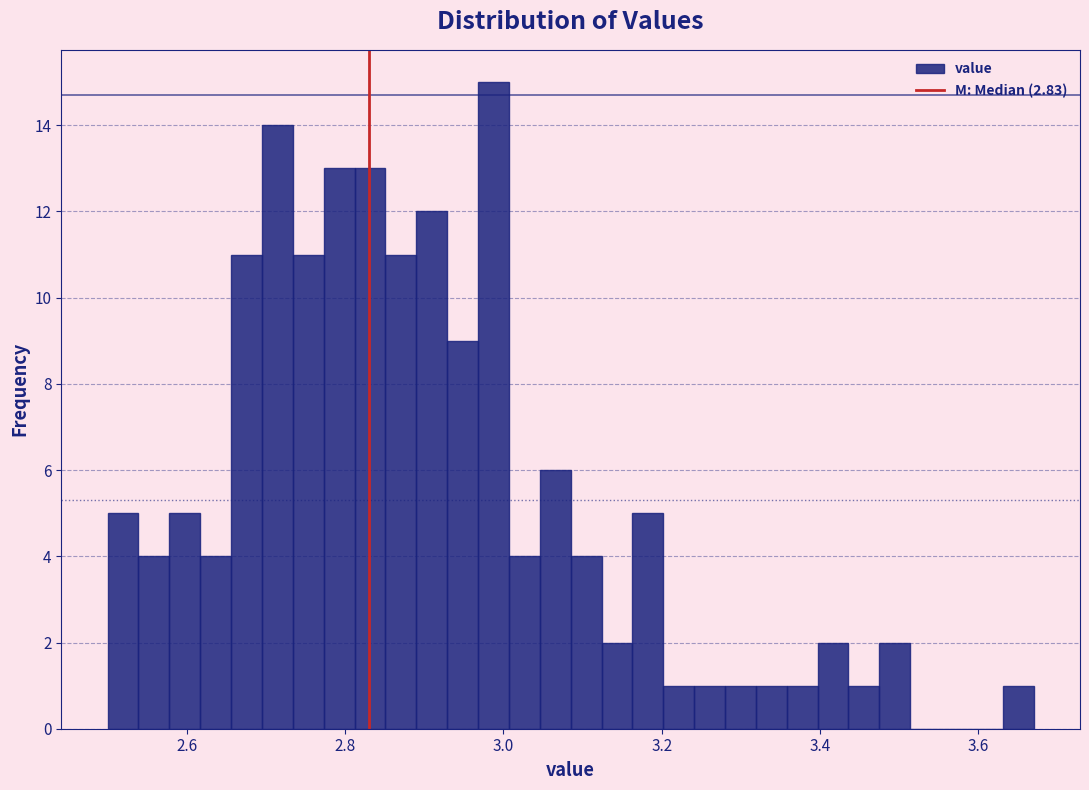

Around what value on the x-axis is the tallest bar? Give the approximate position of its centre, as read against the axis.

2.98